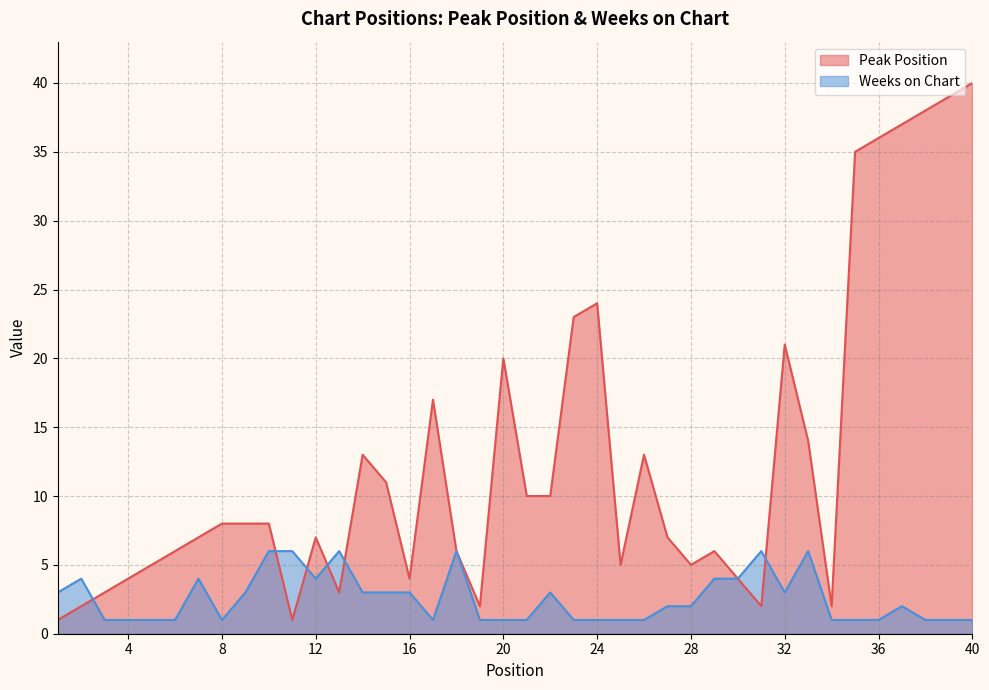

Count the number of categories in the chart.

40